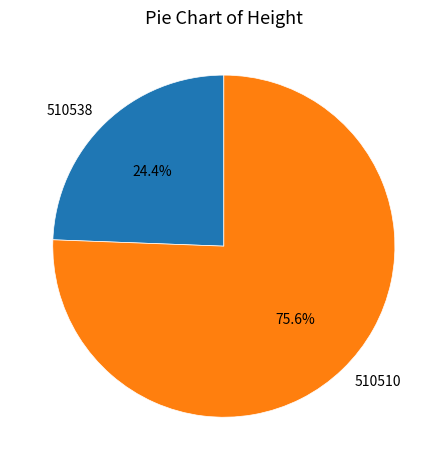

Between 510510 and 510538, which is larger?

510510